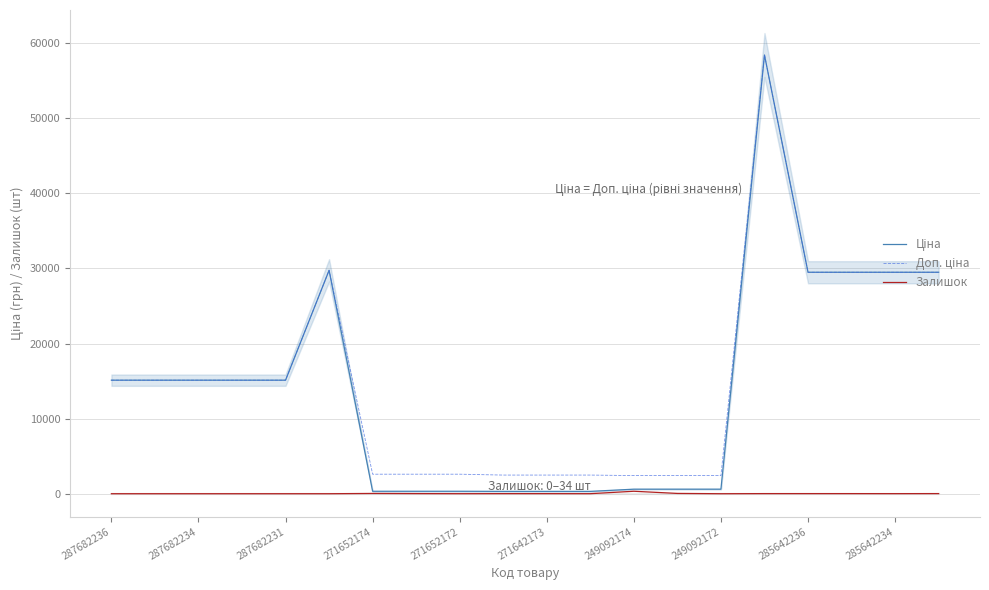

Between 287682234 and 249092174, which series saw the biggest shift?

Ціна